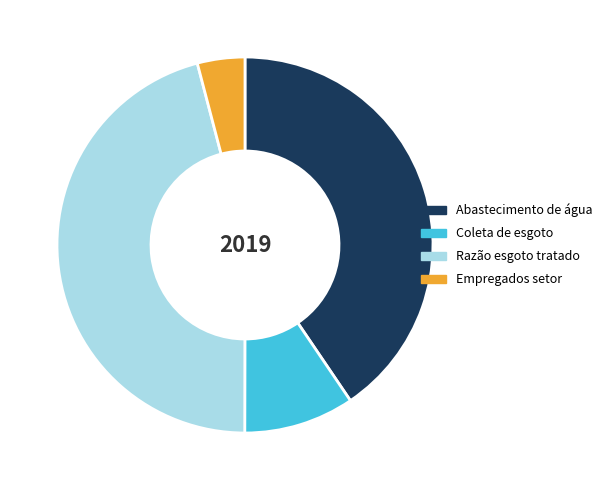

Combined, do Abastecimento de água and Razão esgoto tratado account for over 50%?

Yes